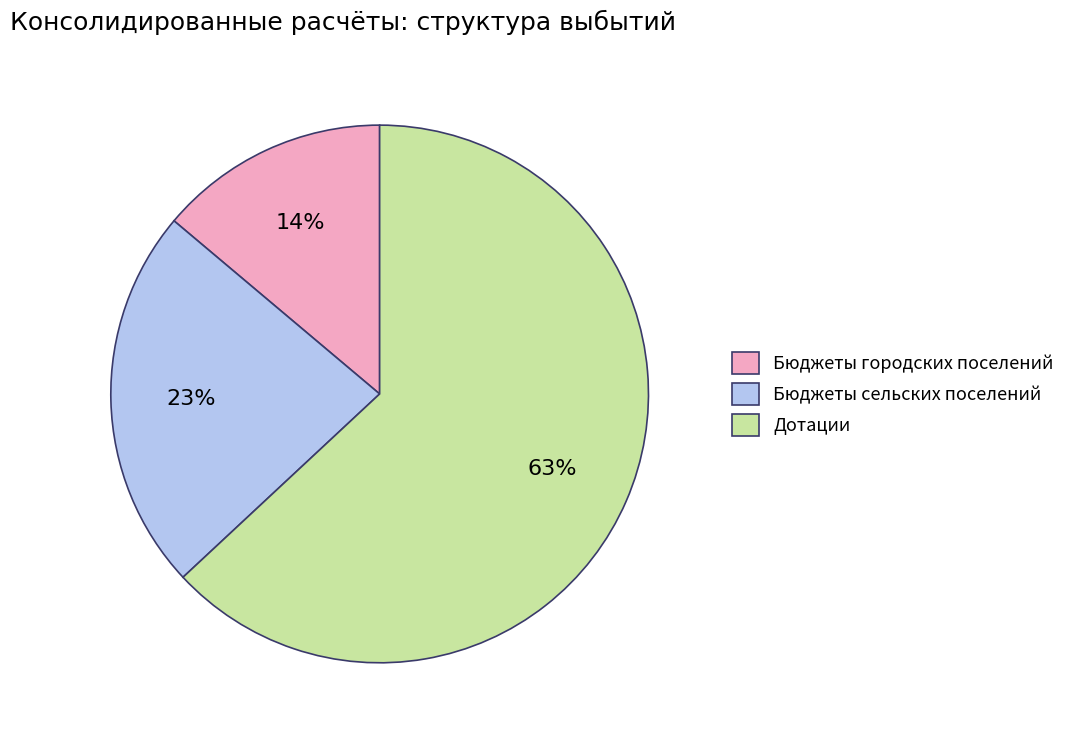

Which has a higher value, Бюджеты сельских поселений or Бюджеты городских поселений?

Бюджеты сельских поселений